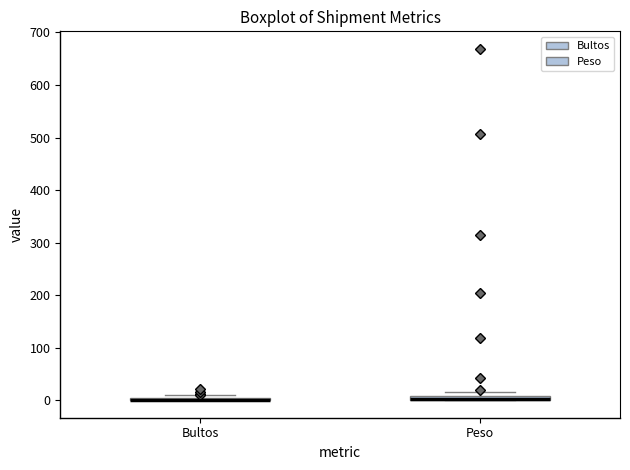

Where is the lower edge of the box for Peso on the y-axis? The values are not printed on the chart, so give them approximately, as read against the axis.

0